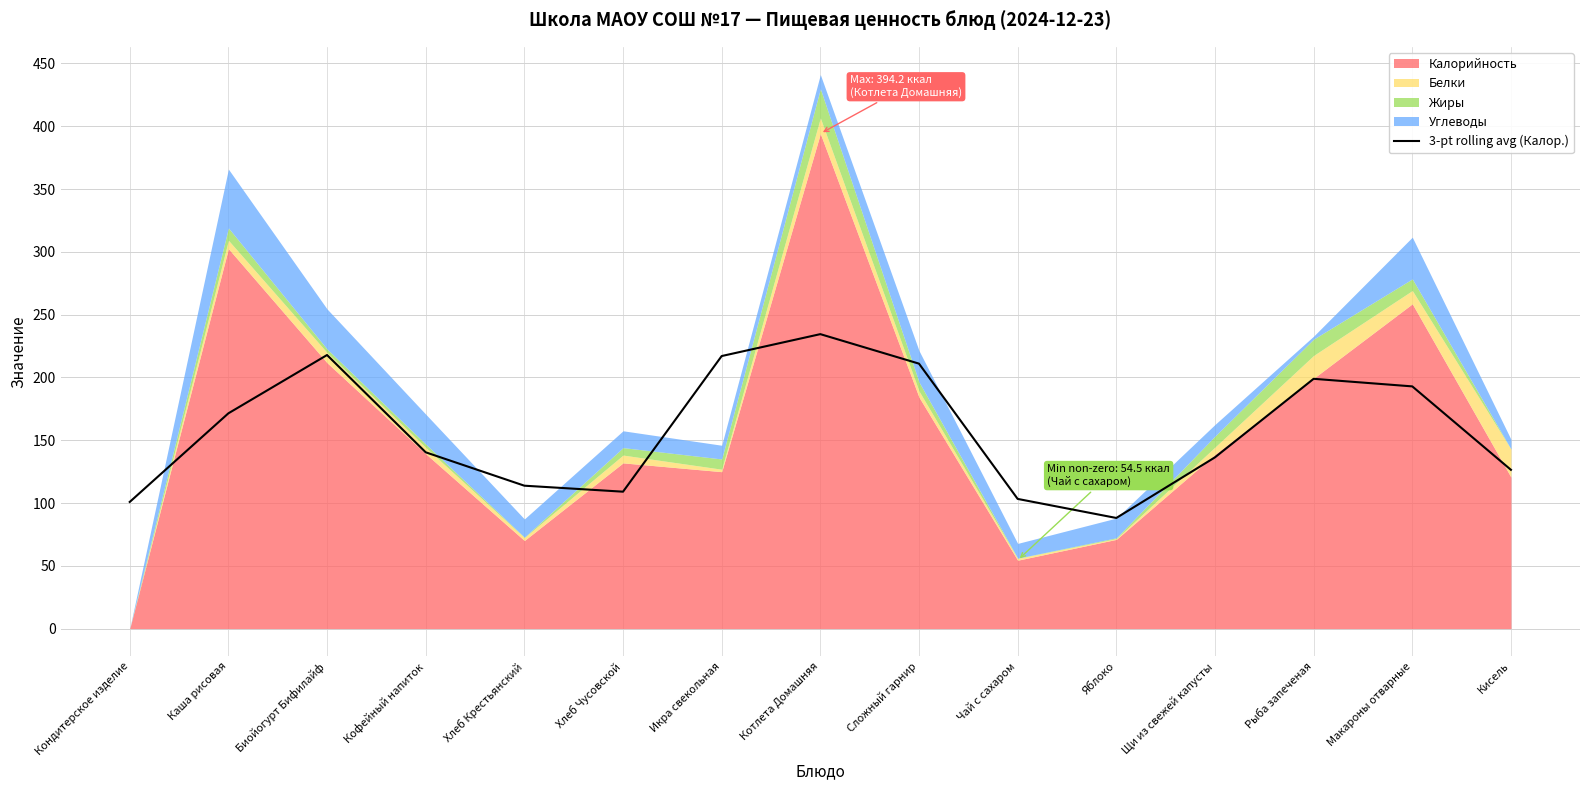

Where is the first local minimum?

Хлеб Чусовской